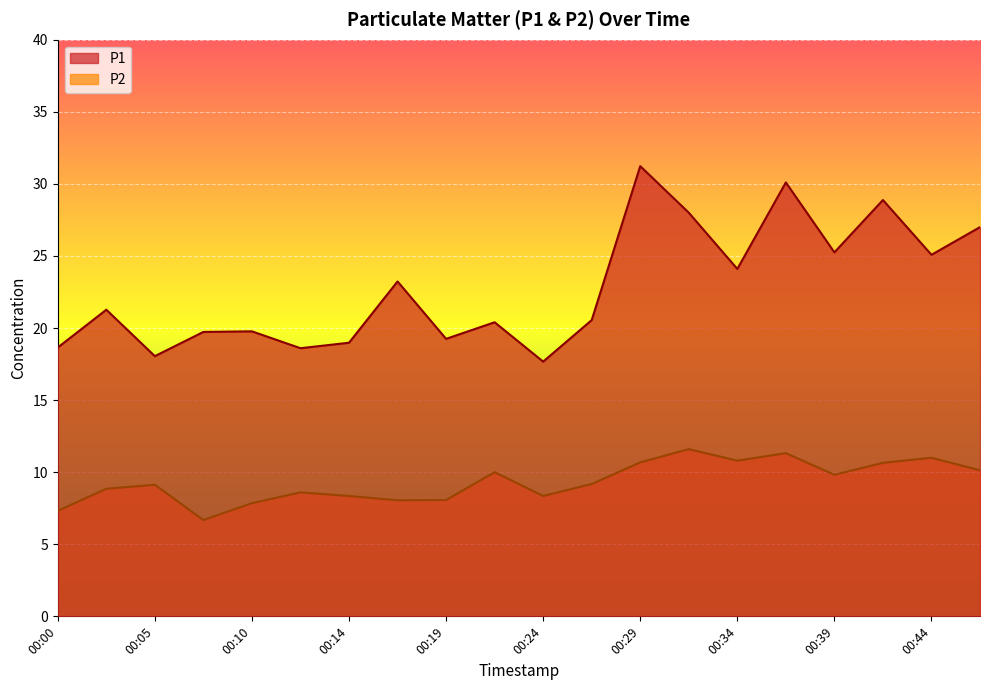

True or false: P1 and P2 cross at least once.

False